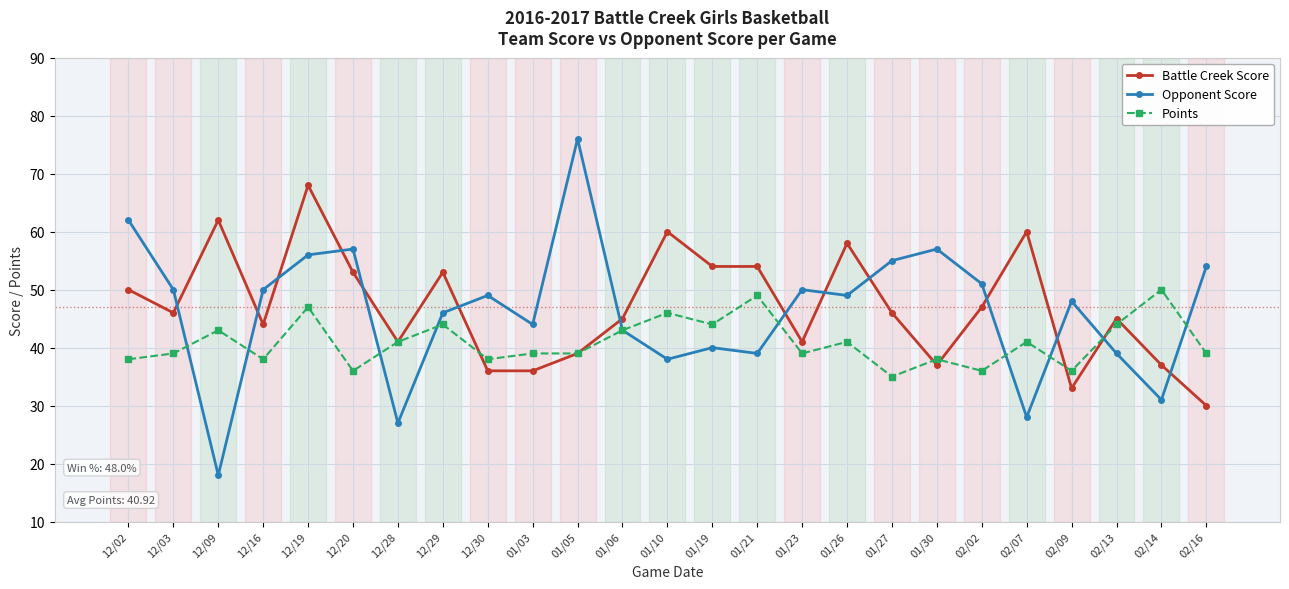

What is the label of the 24th point from the right?

12/03